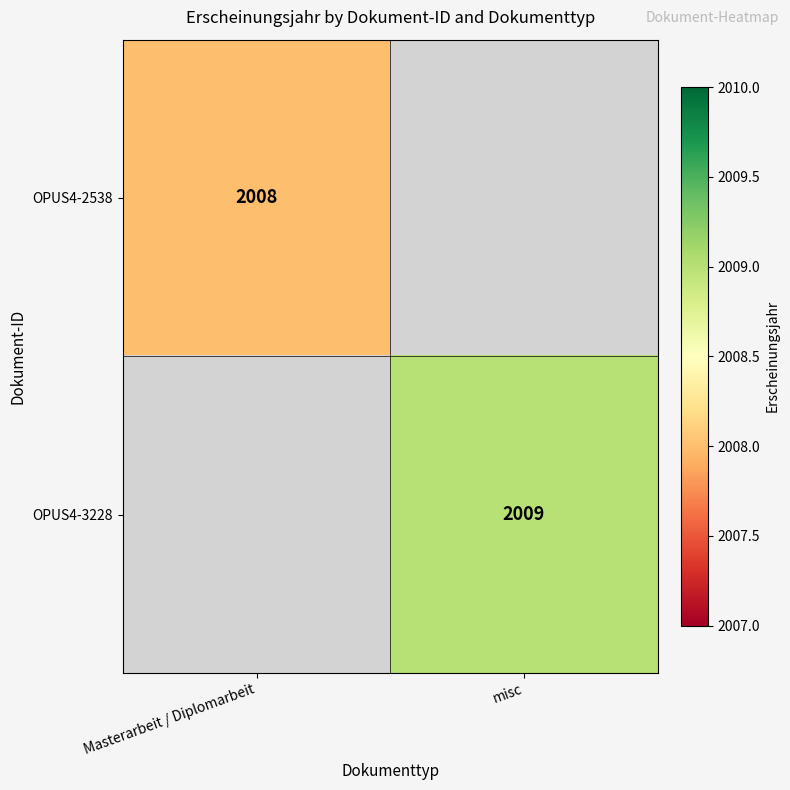

The OPUS4-2538 series shows 1197 at Masterarbeit / Diplomarbeit. True or false?

False